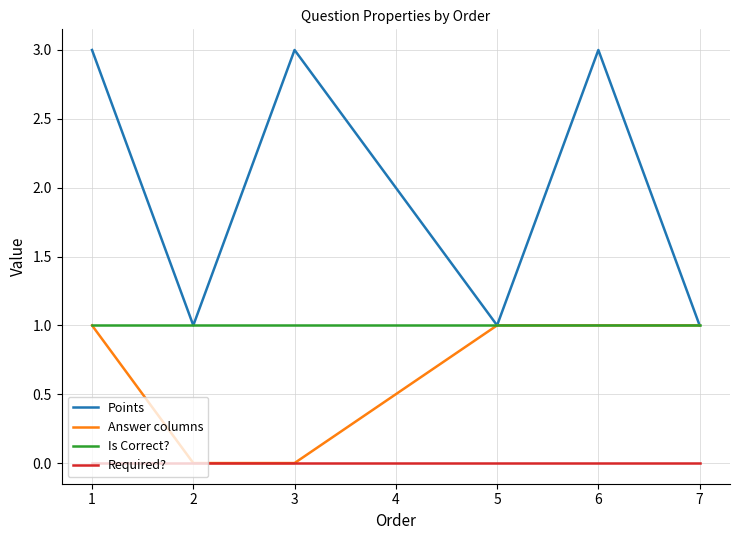

Where is the first local maximum for Points?

3